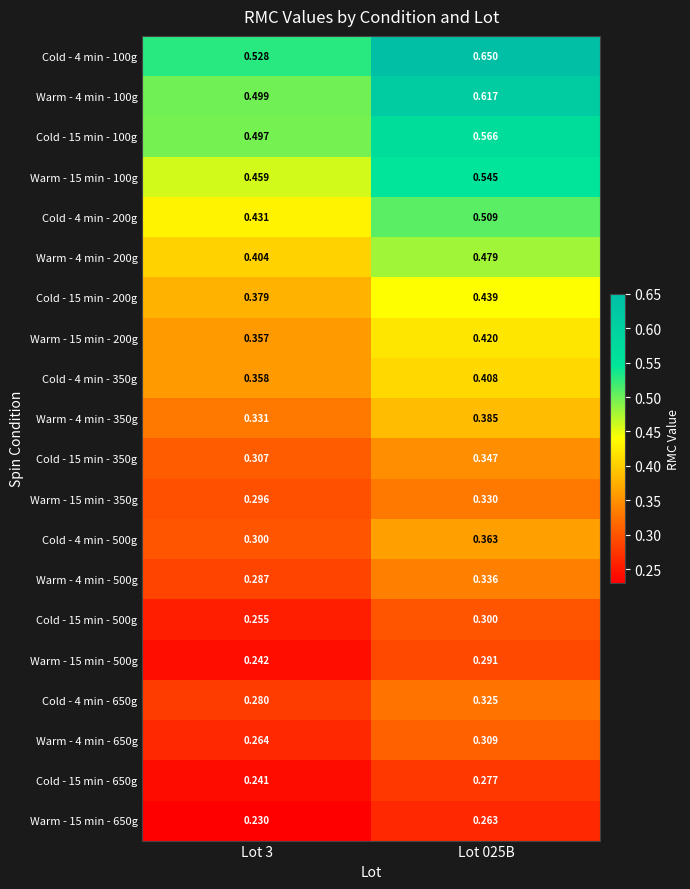

Which label corresponds to the smallest value in the chart?

Lot 3